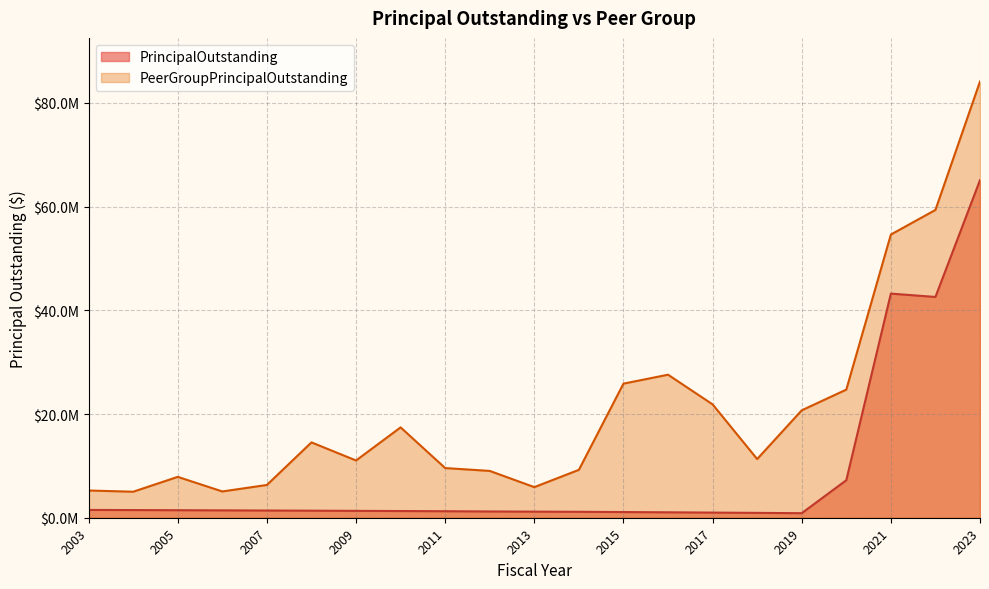

What is the average value of the PeerGroupPrincipalOutstanding series?

20780492.7